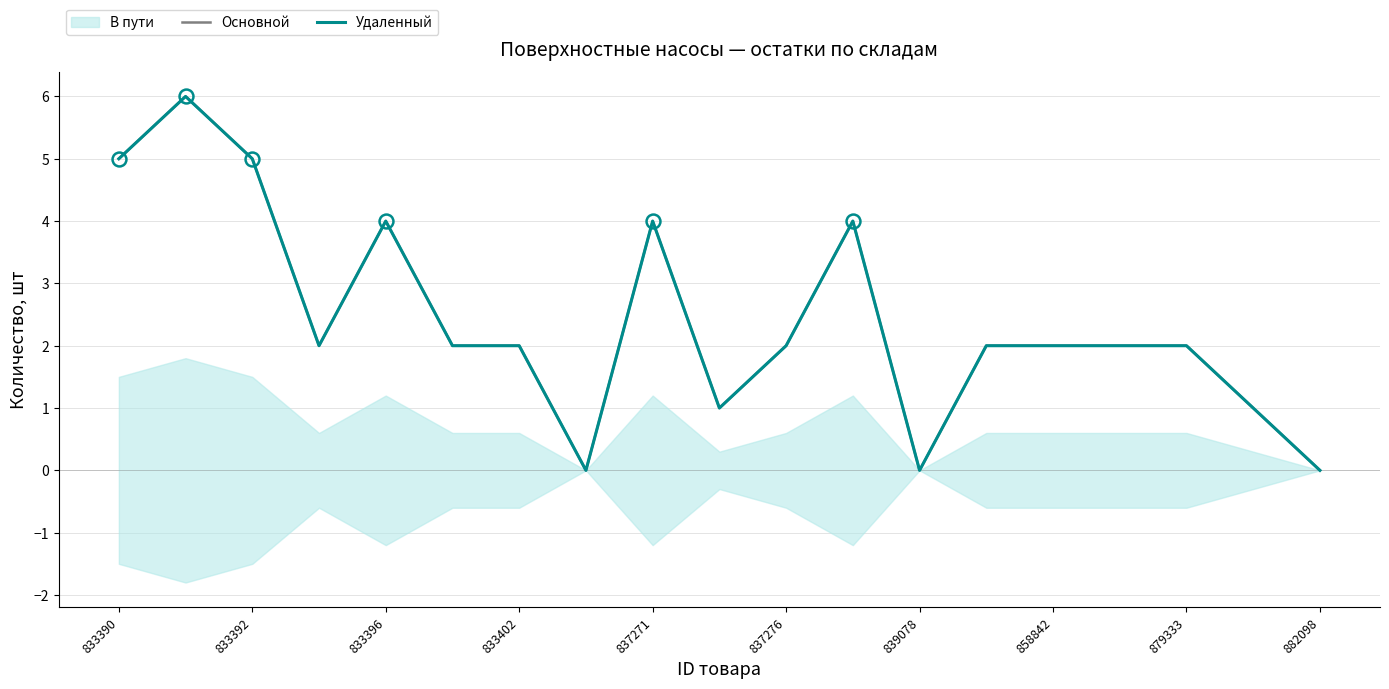

Where is the first local minimum for Основной?

833402